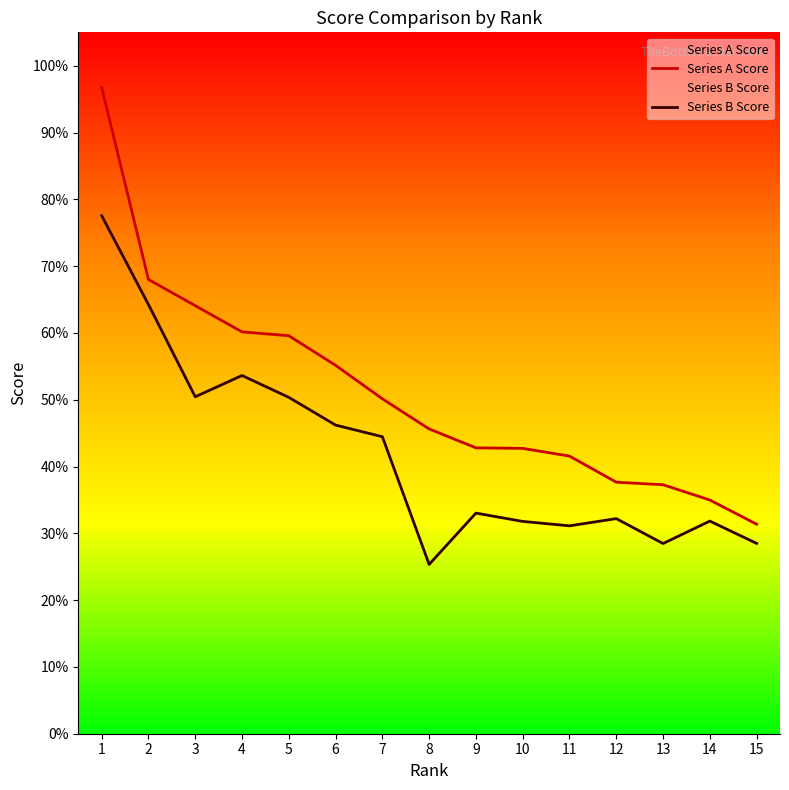

In Series B Score, how many points are lower than both neighbors (excluding endpoints)?

4